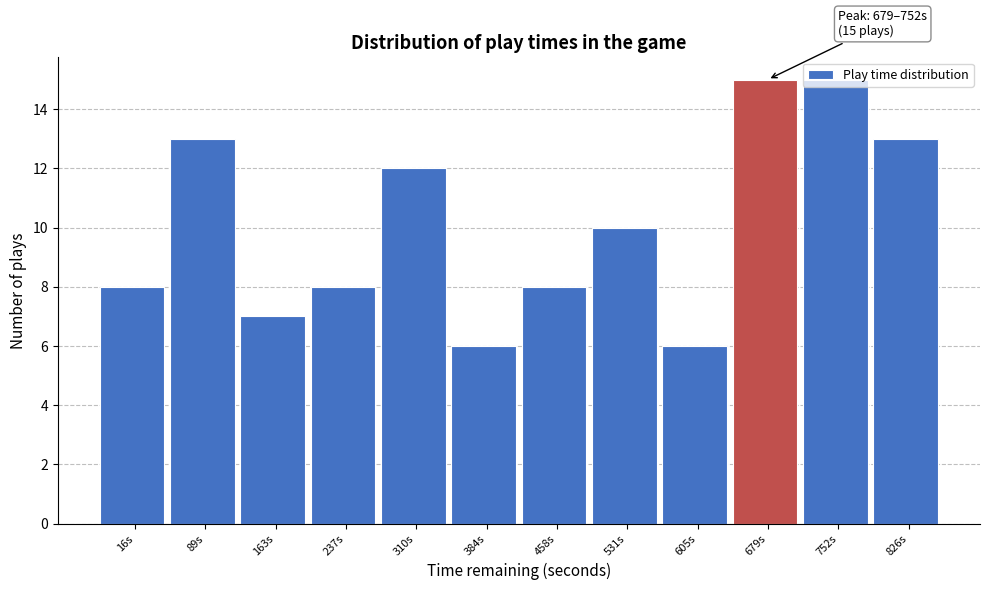

Between 89s and 384s, which is larger?

89s